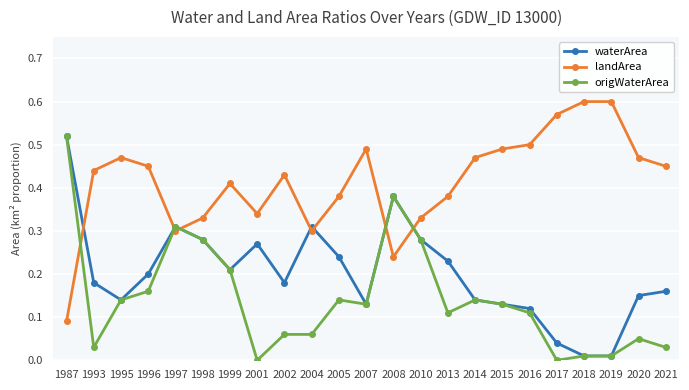

What is the total value across all series at 1993?

0.7